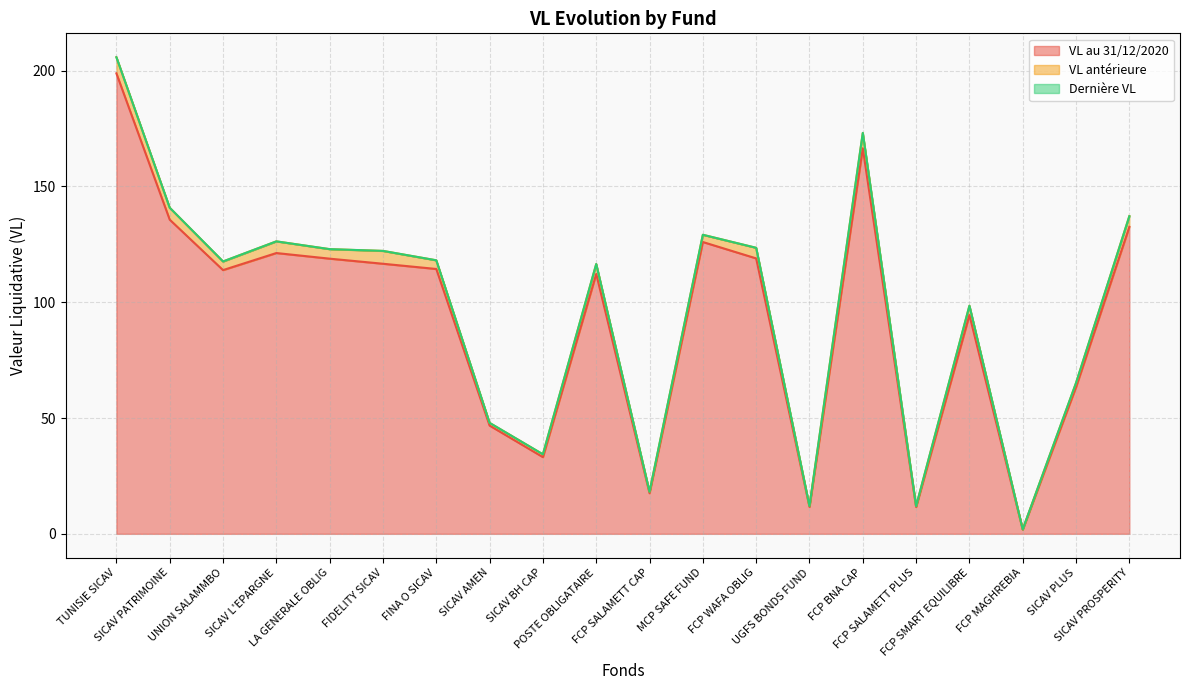

True or false: Dernière VL has more than 2 points higher than both neighbors.

True